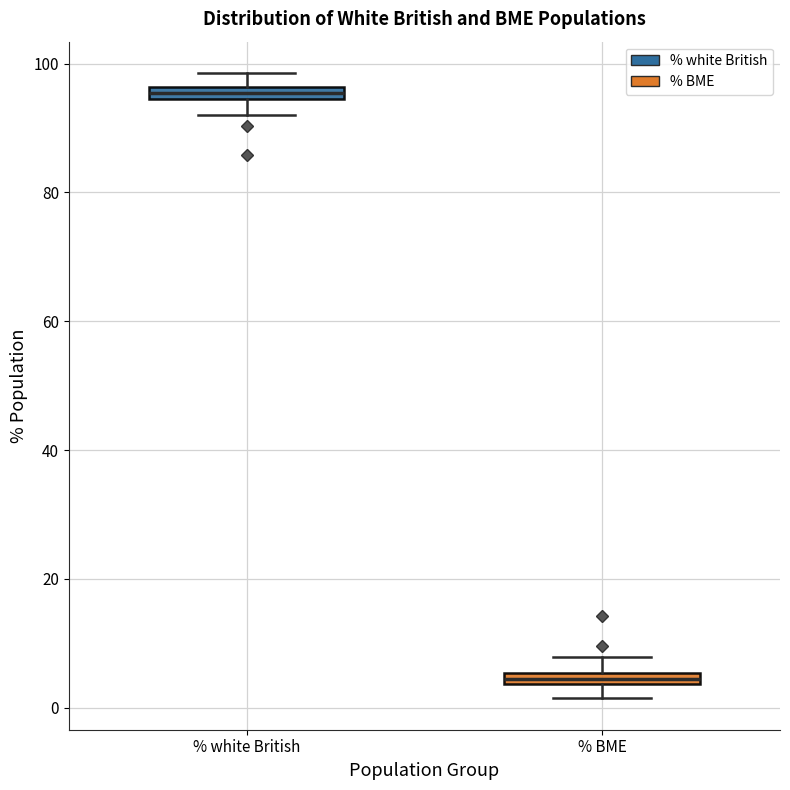

Which box's median line is the lowest?

% BME